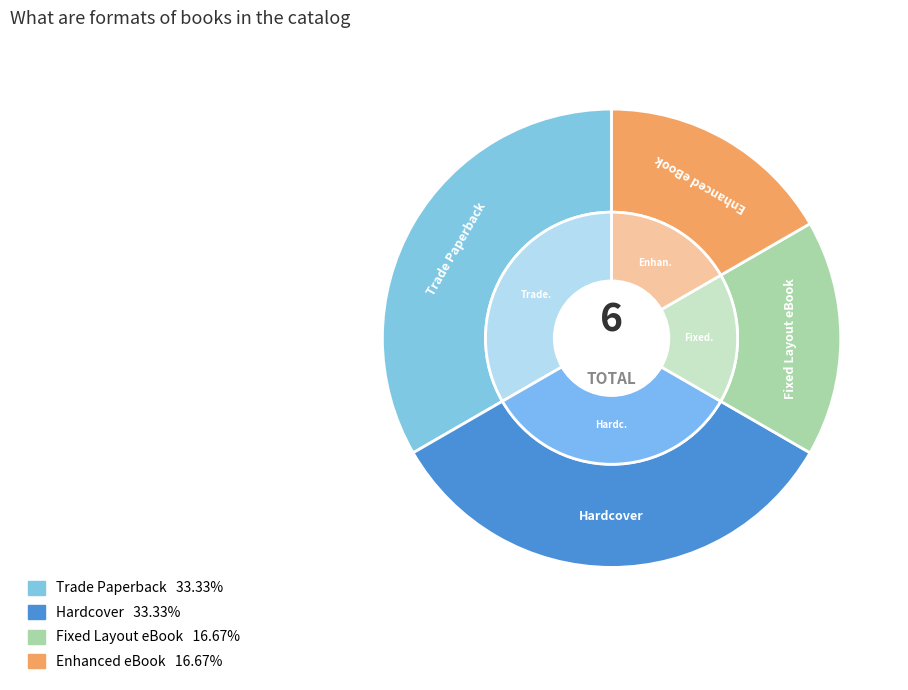

Which slice is the smallest?

Fixed Layout eBook